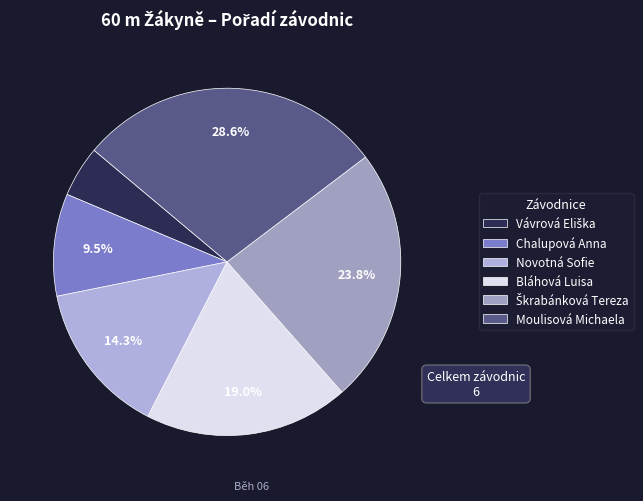

Is it true that Bláhová Luisa is 7% of the pie?

False